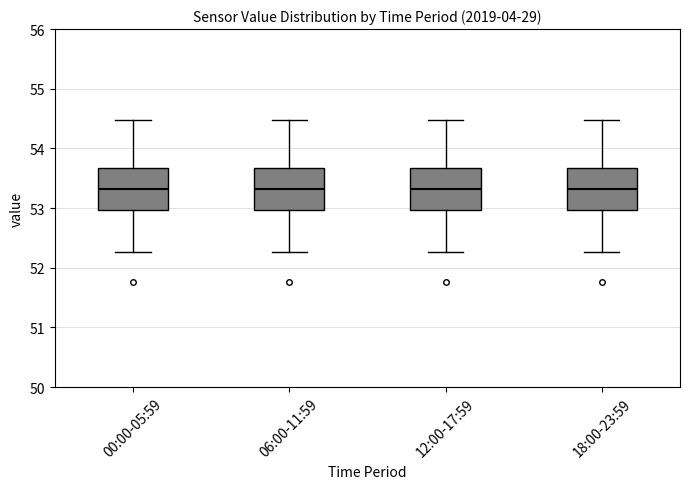

Reading left to right, read every box against the y-axis: the position of its median line, the range the box covers, and the ends of its whiskers. The values are not printed on the chart, so give them approximately, as read against the axis.

00:00-05:59: median 53.3, box 53.0 to 53.7, whiskers 52.3 to 54.5
06:00-11:59: median 53.3, box 53.0 to 53.7, whiskers 52.3 to 54.5
12:00-17:59: median 53.3, box 53.0 to 53.7, whiskers 52.3 to 54.5
18:00-23:59: median 53.3, box 53.0 to 53.7, whiskers 52.3 to 54.5